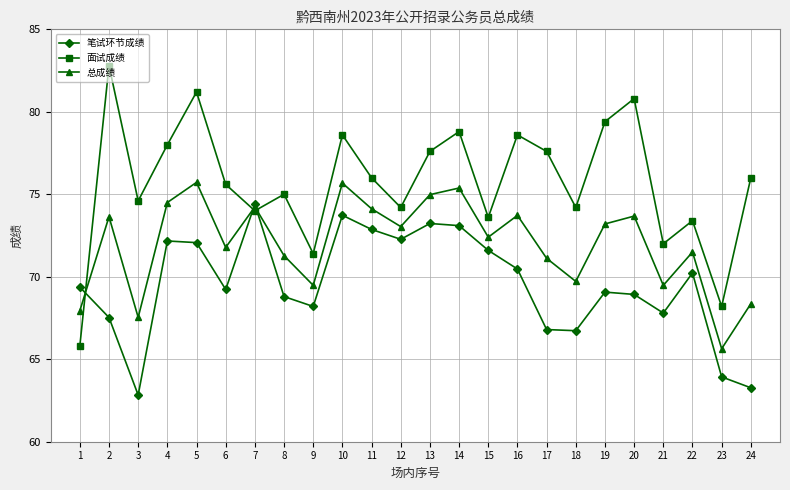

List the series in order of their overall mean, lowest first.

笔试环节成绩, 总成绩, 面试成绩